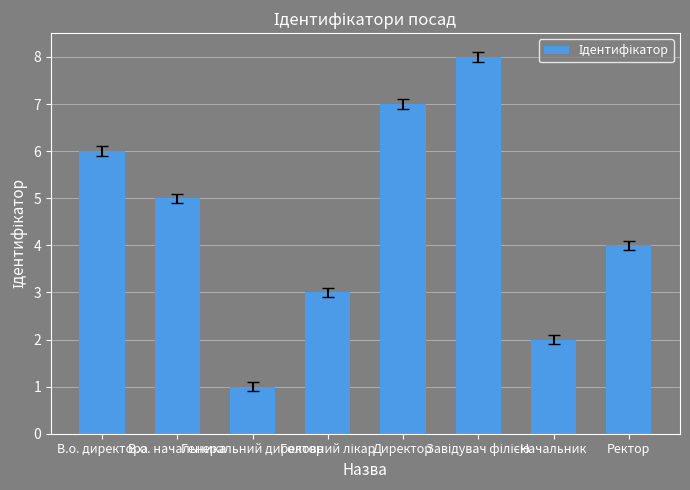

What is the difference between the maximum and minimum values?

7